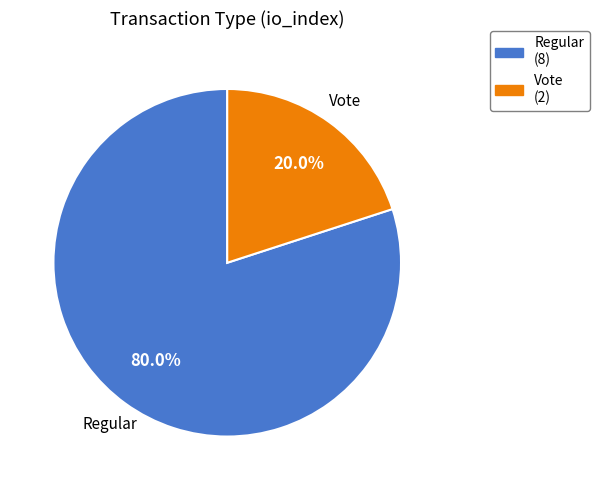

Is there a majority slice in this chart?

Yes